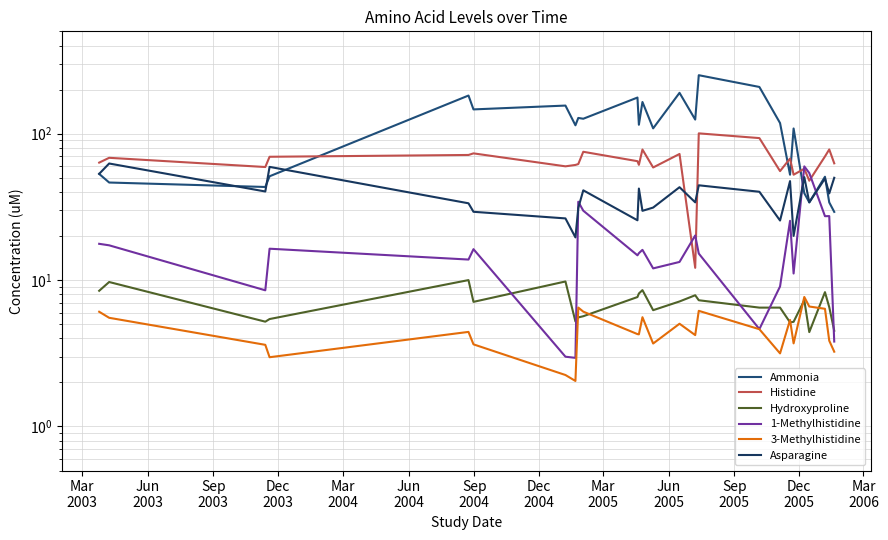

What is the minimum value for Ammonia?

29.2